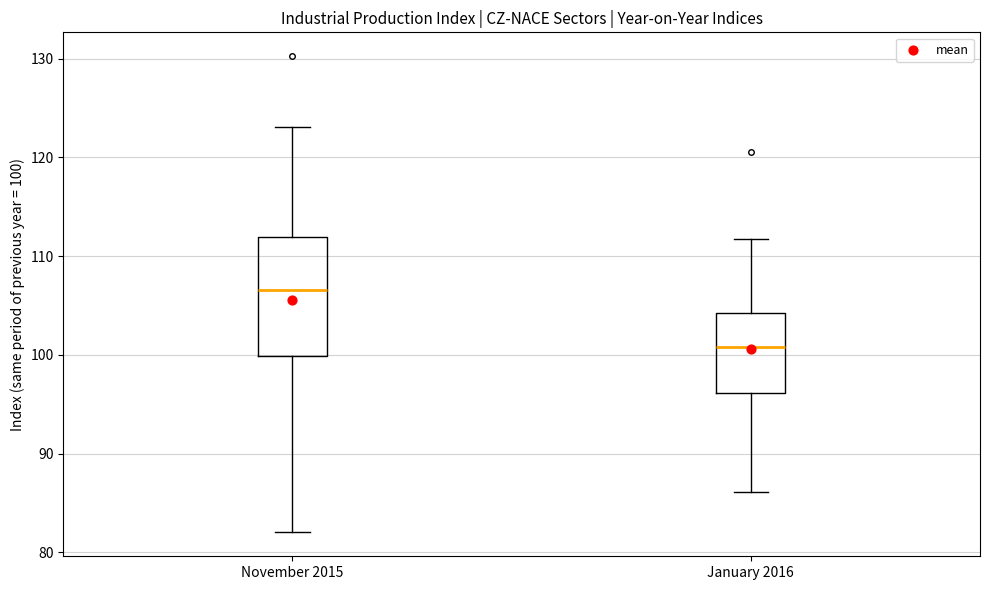

Which box is the tallest, from its lower edge to its upper edge?

November 2015